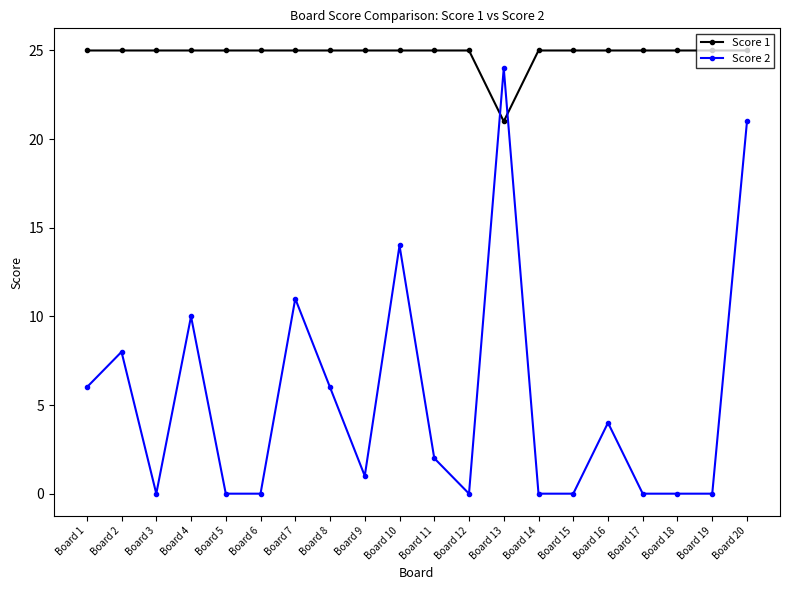

Rank the series by their maximum value, from highest to lowest.

Score 1, Score 2